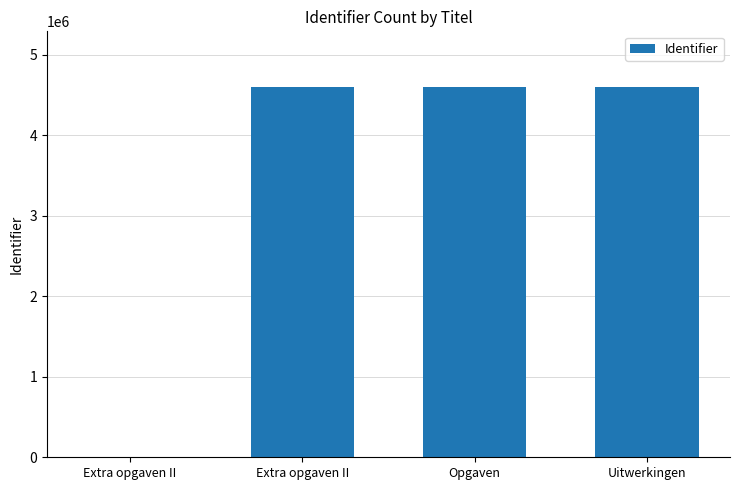

Does the chart contain stacked bars?

No